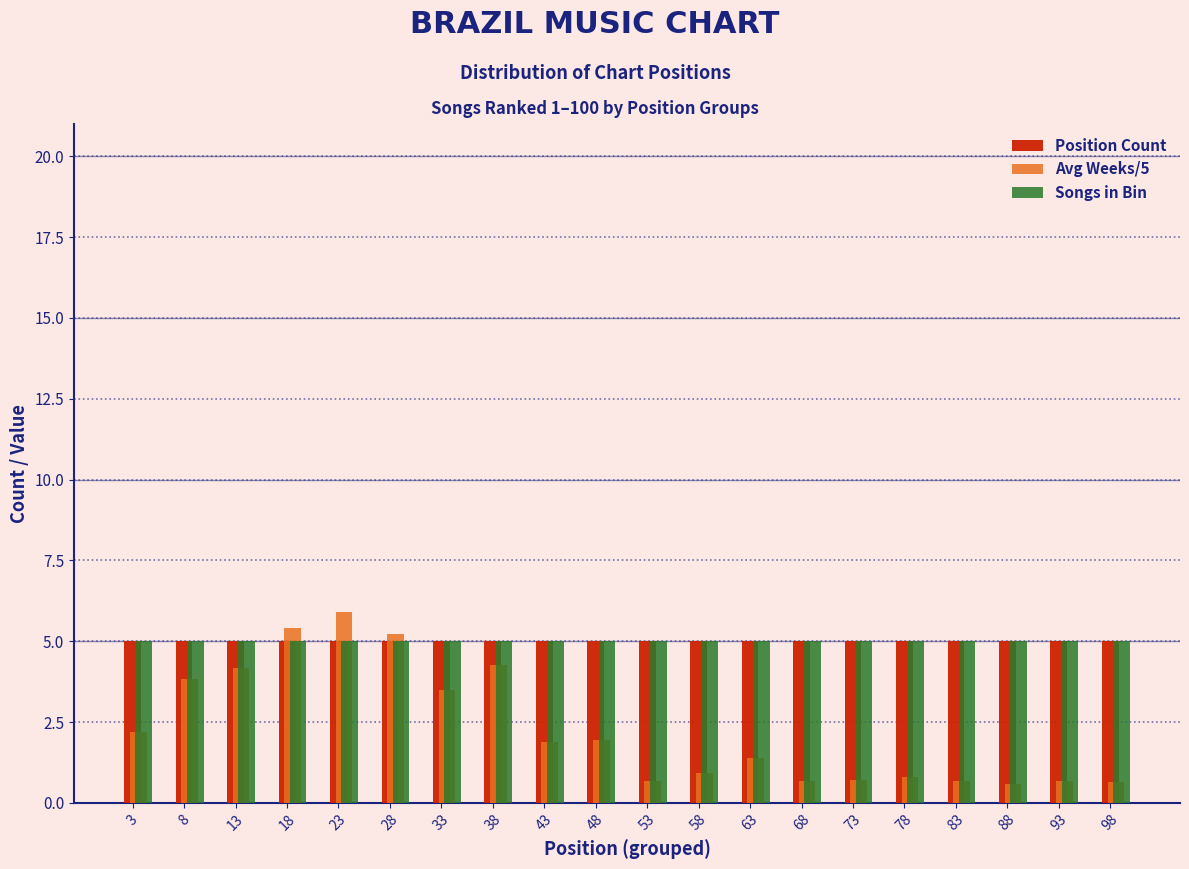

The Songs in Bin series shows 5.0 at 38. True or false?

True